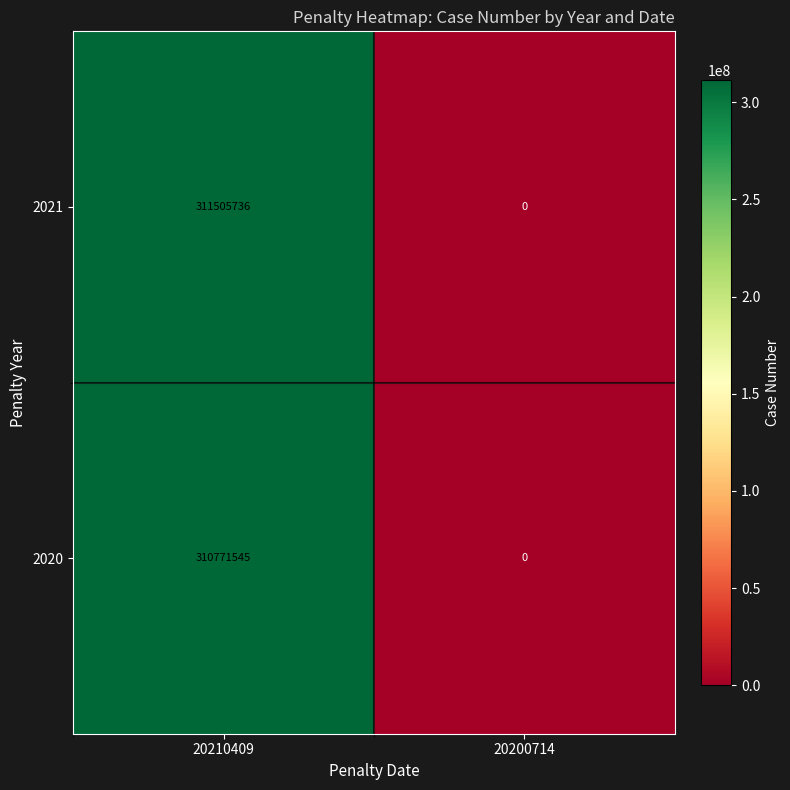

What is the difference between the maximum and minimum values in the 2020 series?

310771545